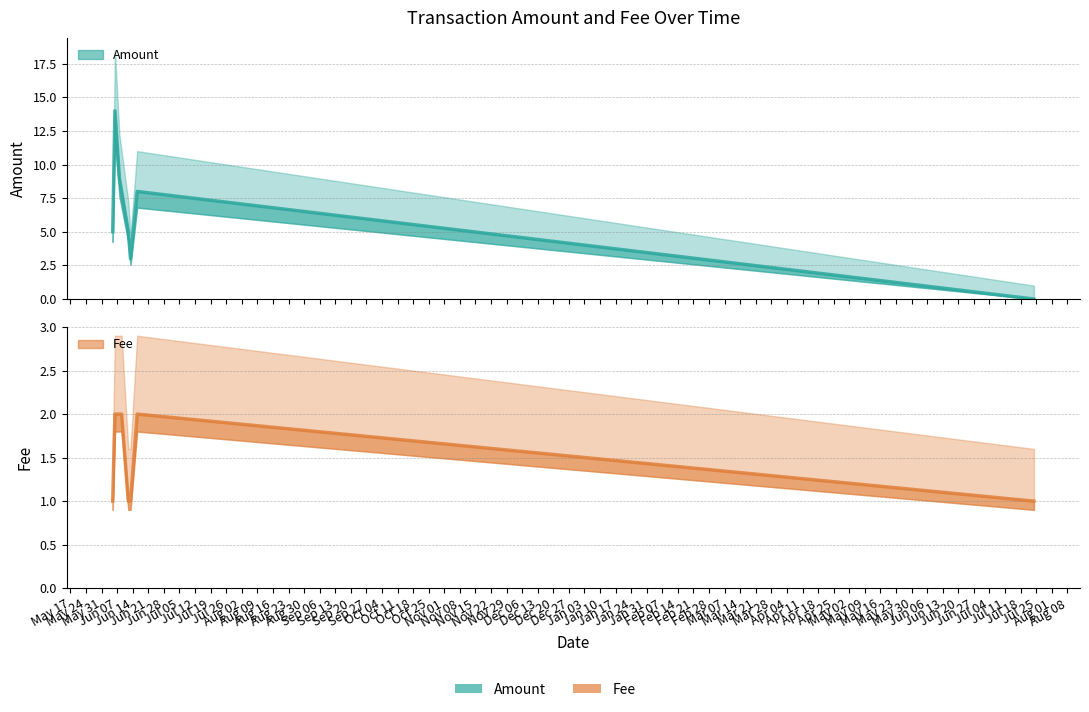

At which category does Fee reach its first local peak?

2016-06-16